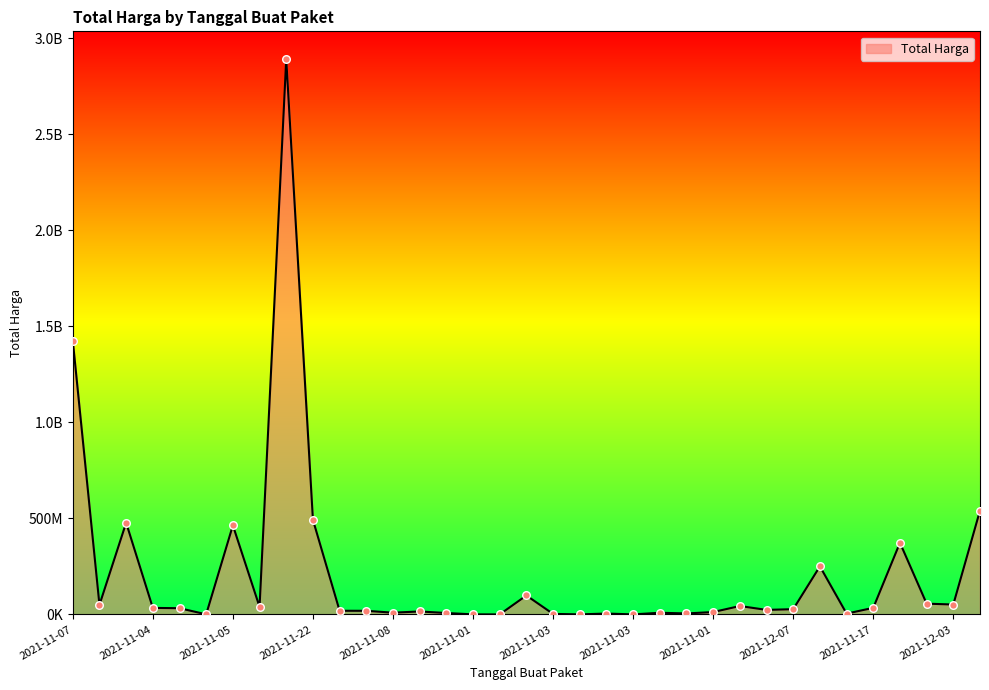

Does the chart have visible grid lines?

No